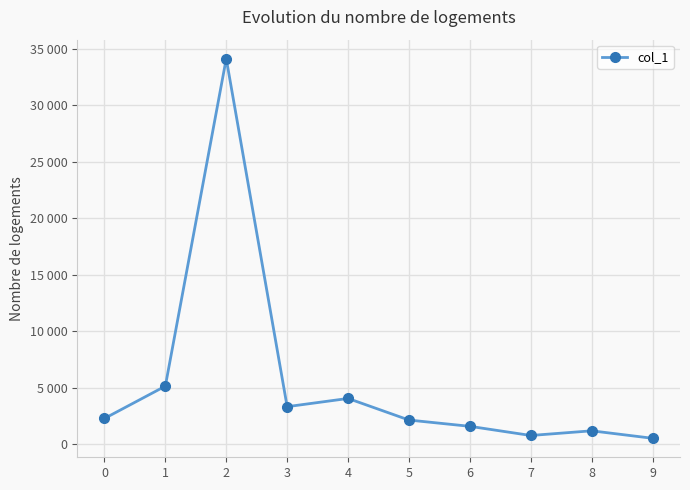

The value at 1 is 5157. True or false?

True